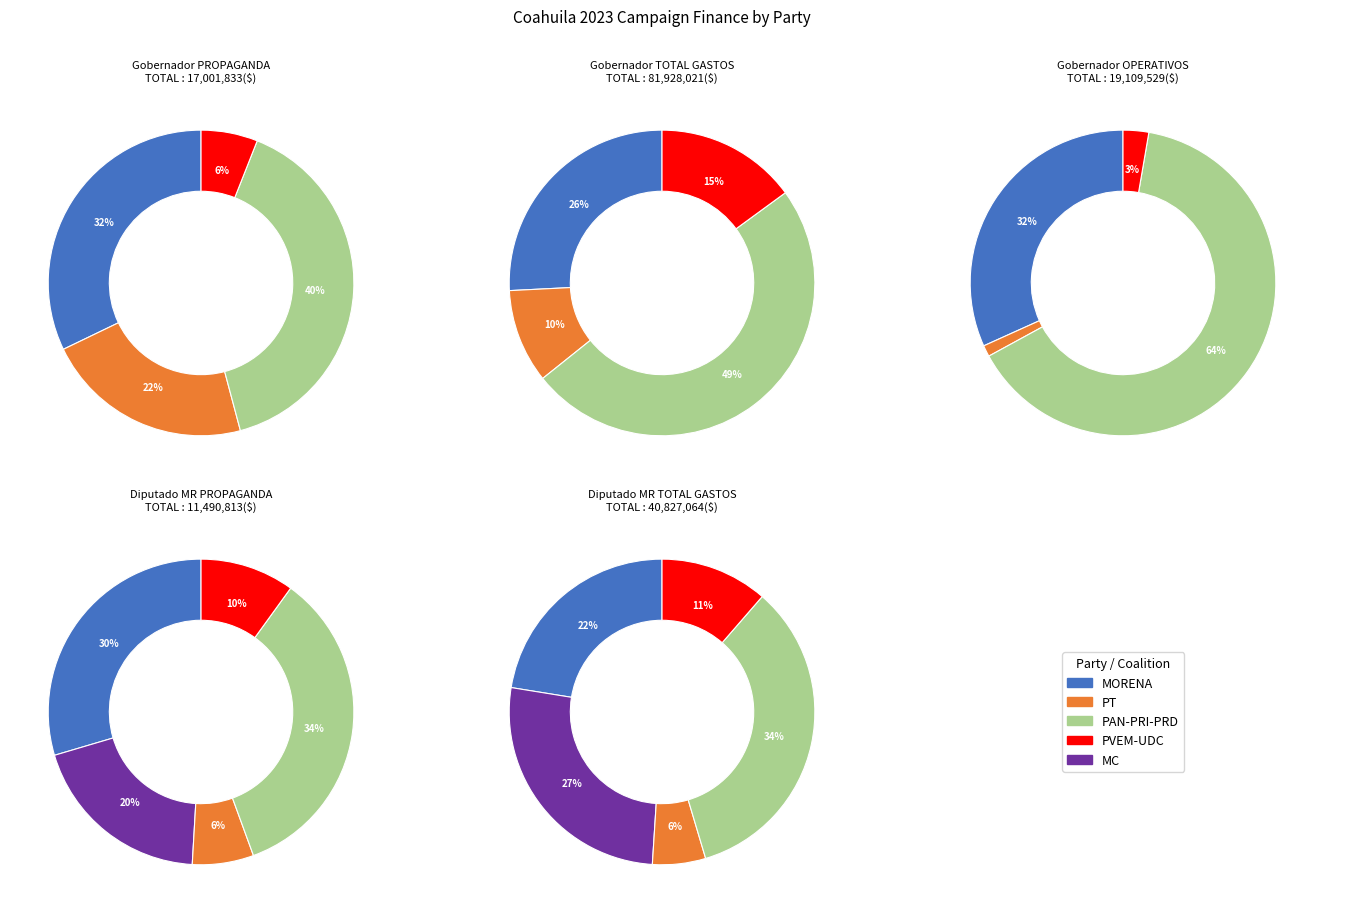

True or false: 8 accounts for 0% of the total.

True